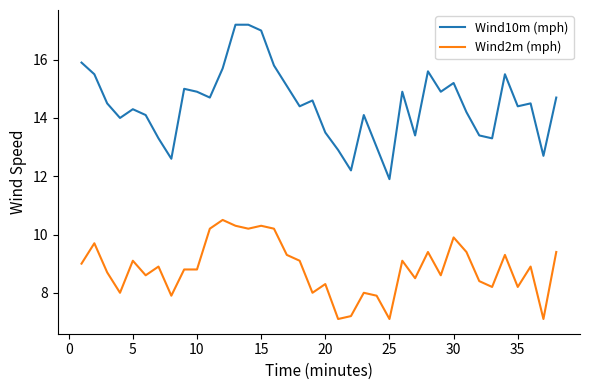

True or false: Wind10m (mph) and Wind2m (mph) intersect in this chart.

False